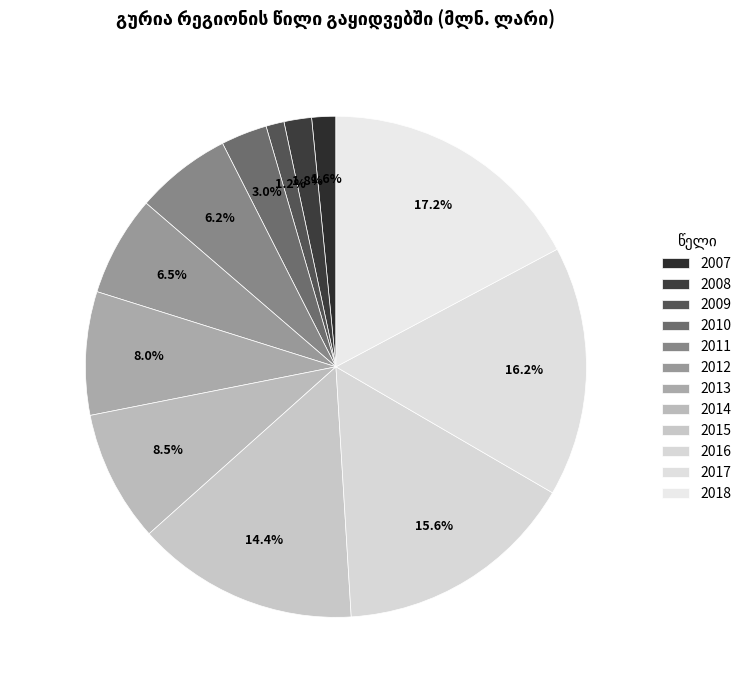

How many segments does this pie chart have?

12